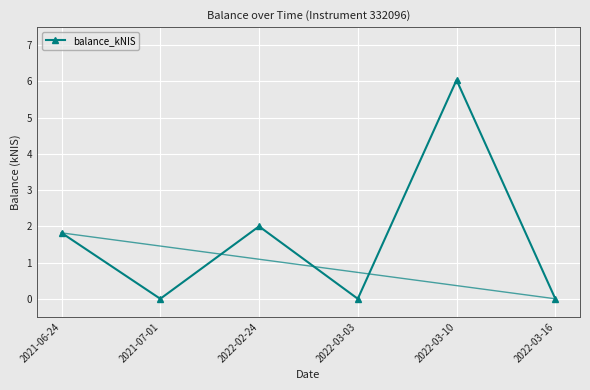

The value at 2022-03-16 is -3.7. True or false?

False